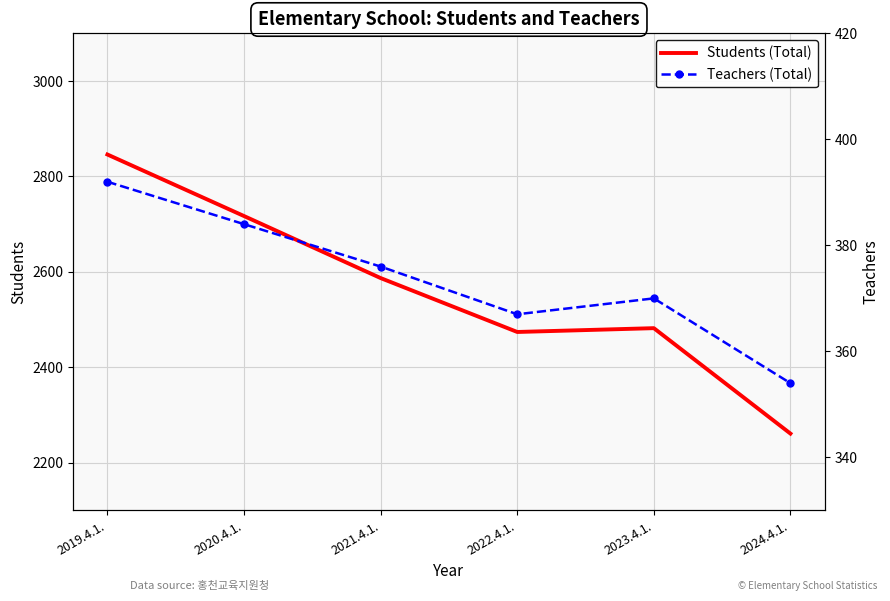

What is the maximum value for Teachers (Total)?

392